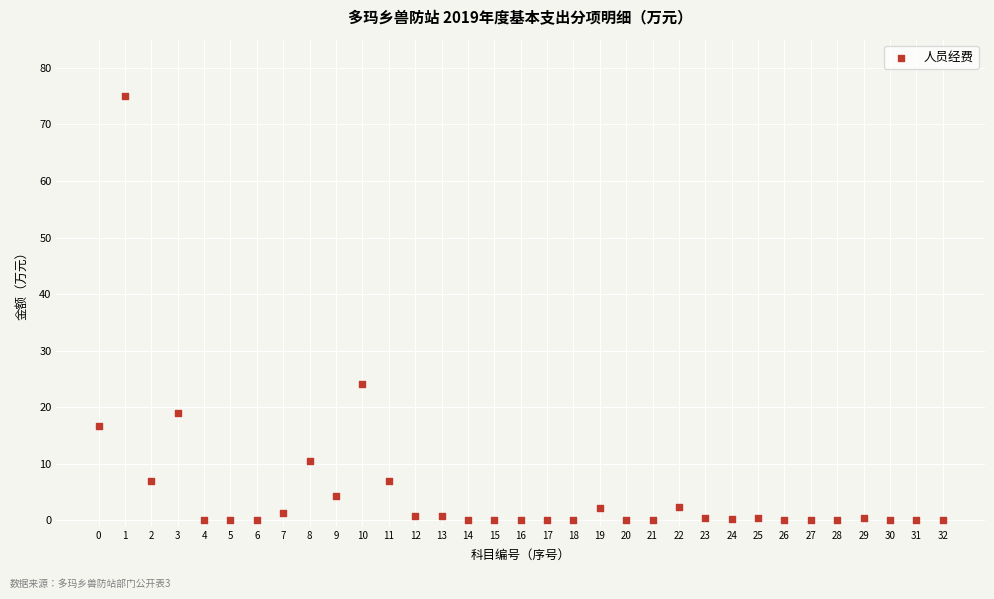

What Y value in the scatter plot is closest to 37?

24.0